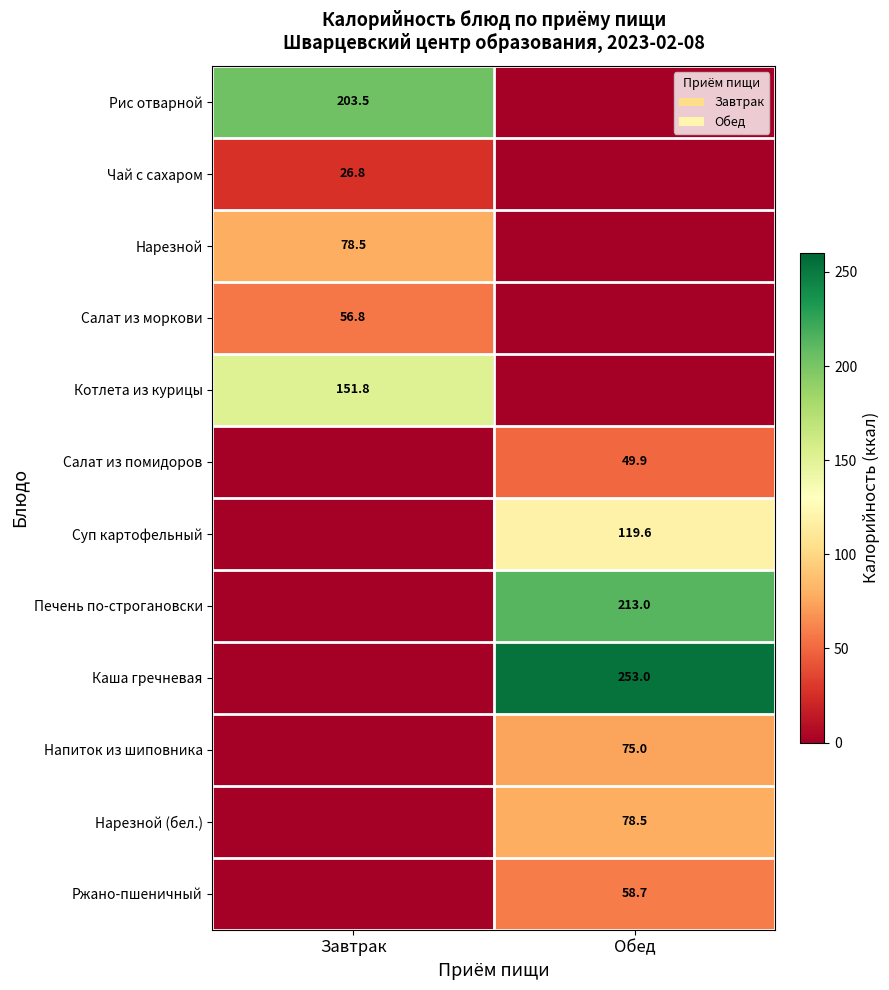

Is the value of Салат из моркови at Завтрак greater than the value of Ржано-пшеничный at Обед?

No